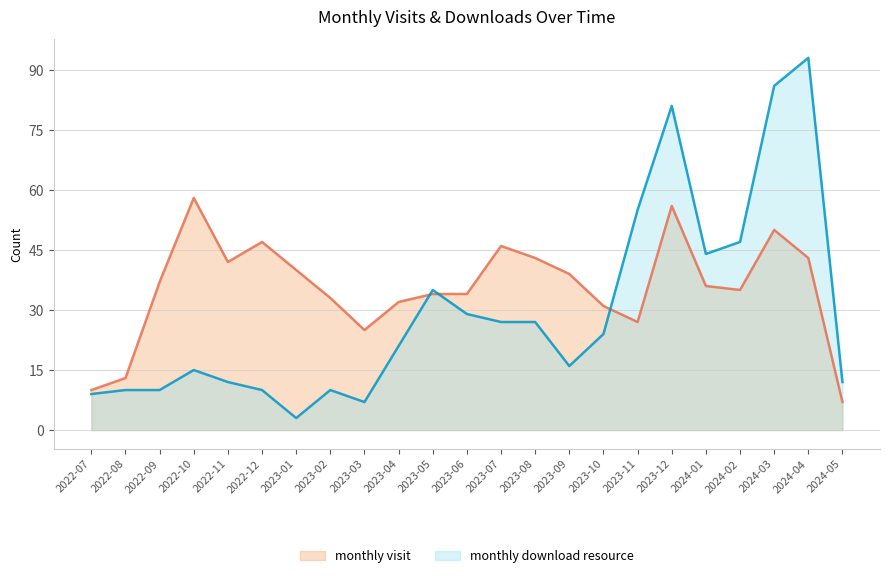

What position from the left is 2022-08?

2